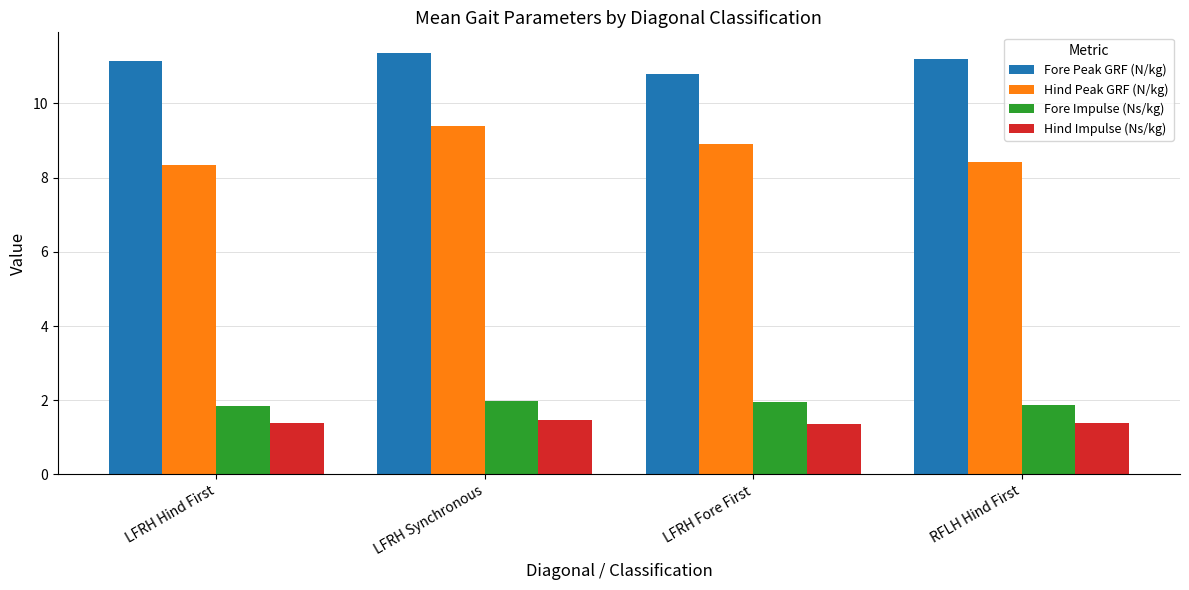

What is the value of the Fore Impulse (Ns/kg) bar at the 3rd from the left?

2.0